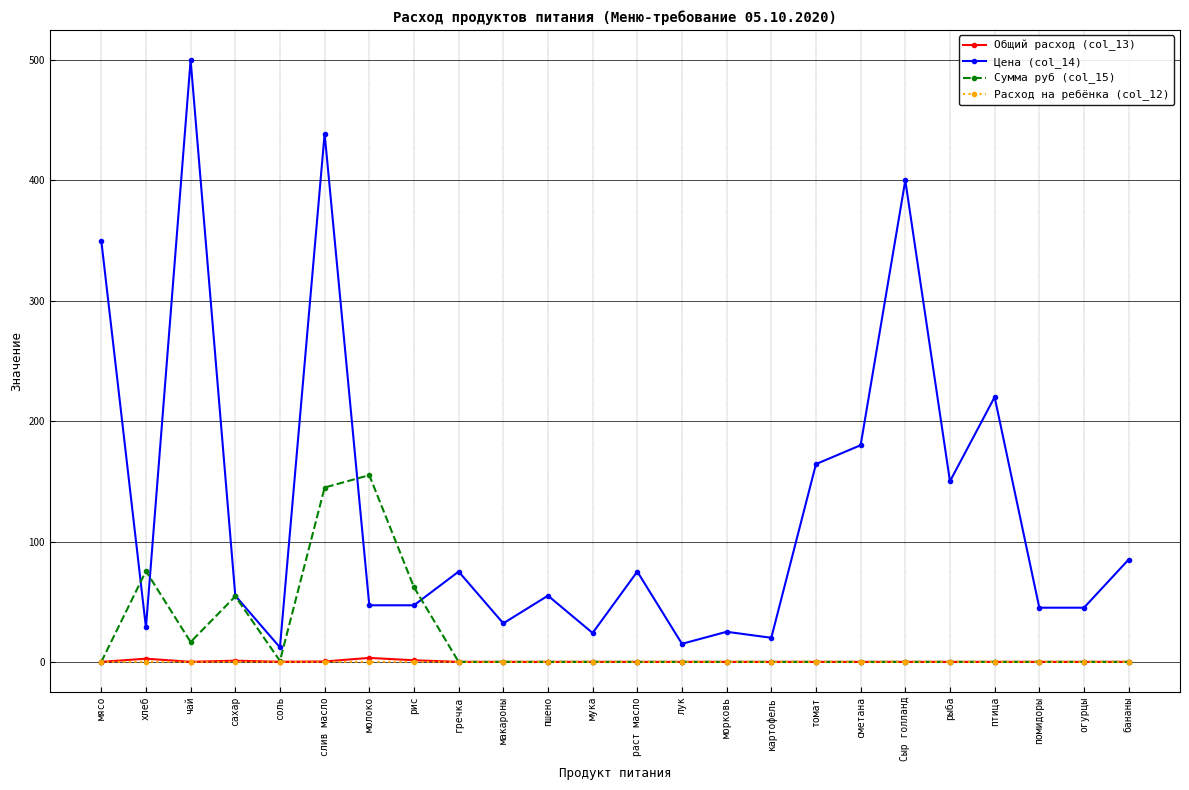

Is it true that Расход на ребёнка (col_12) equals 0.0 at слив масло?

True